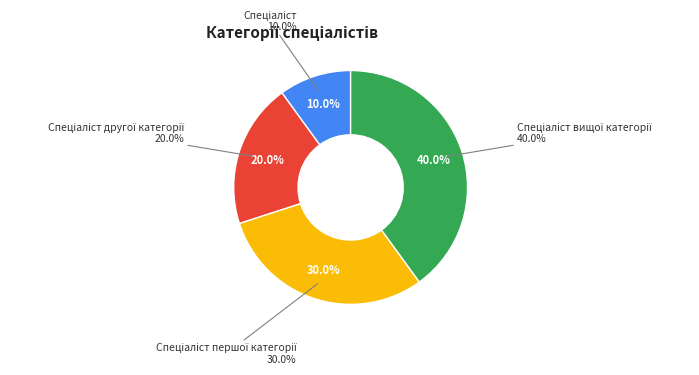

To the nearest percent, what is the difference between the Спеціаліст вищої категорії and Спеціаліст slice percentages?

30%